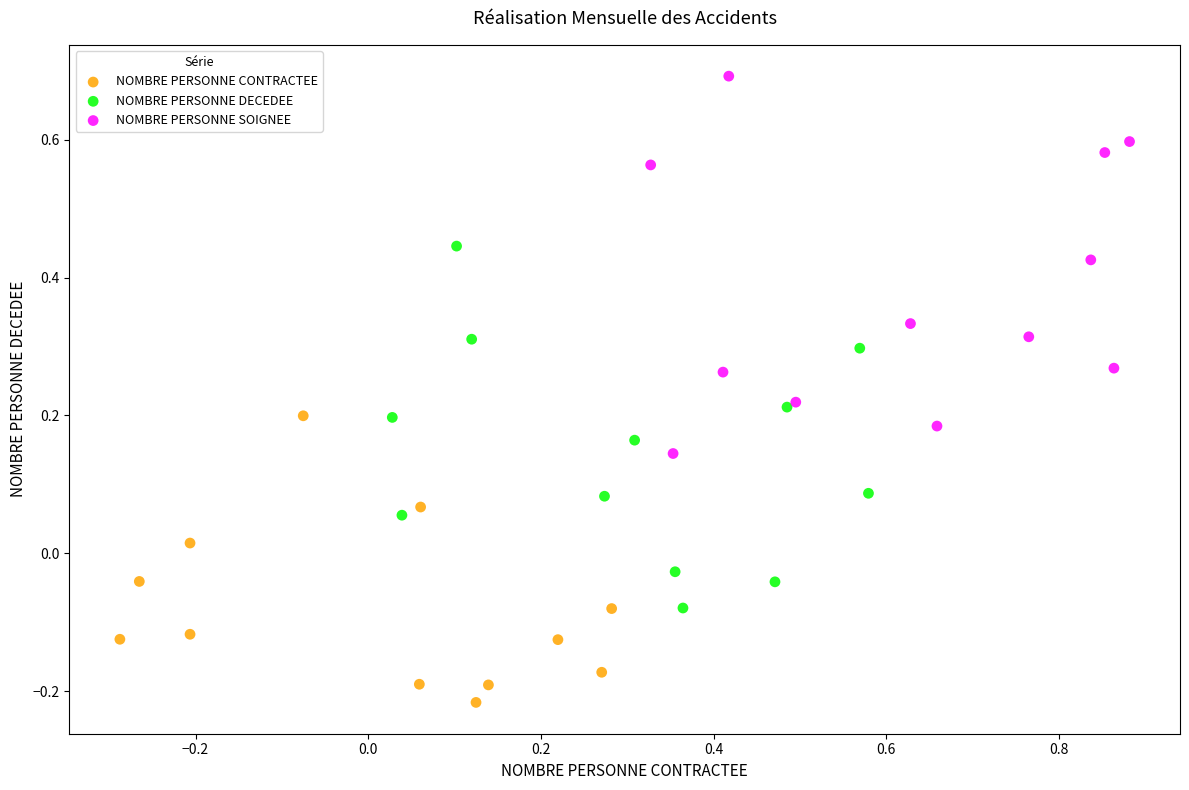

Which series contains the lowest Y value?

NOMBRE PERSONNE CONTRACTEE